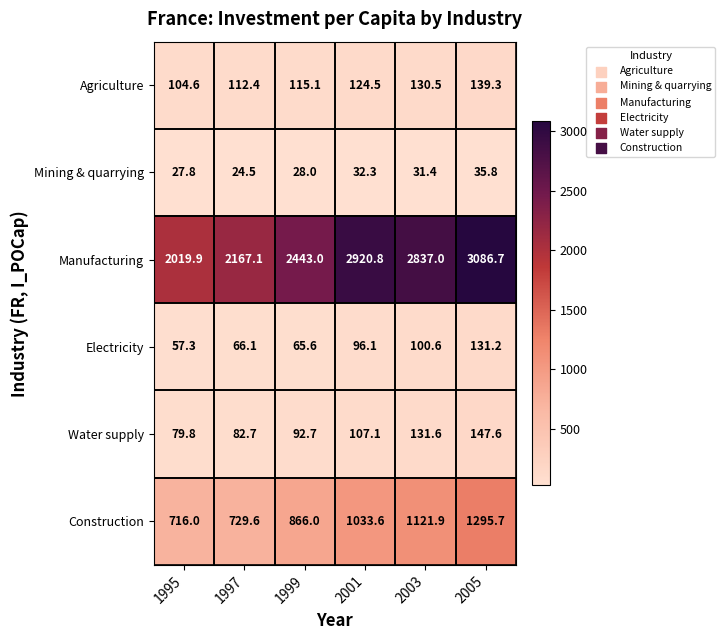

Where is Agriculture nearest to the value 121?

2001